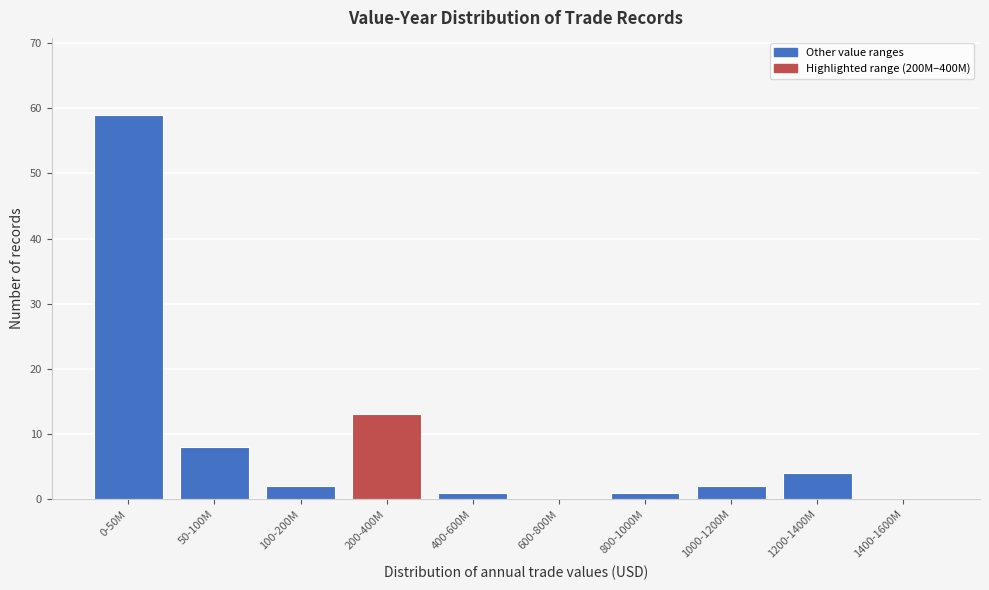

Reading left to right, transcribe all the data shown in this chart.

0-50M=59	50-100M=8	100-200M=2	200-400M=13	400-600M=1	600-800M=0	800-1000M=1	1000-1200M=2	1200-1400M=4	1400-1600M=0